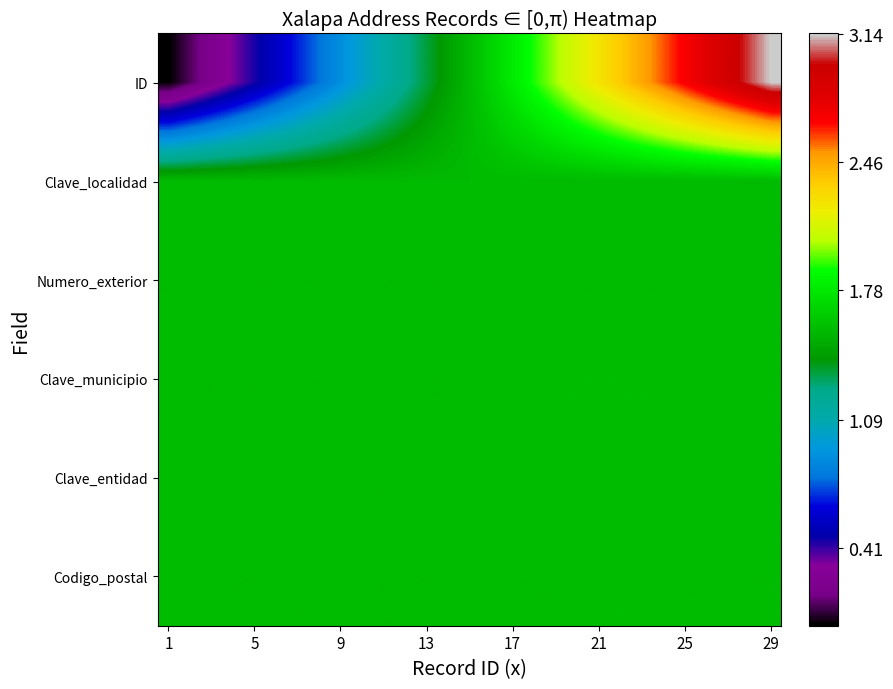

At how many categories does at least one series exceed 2?

11